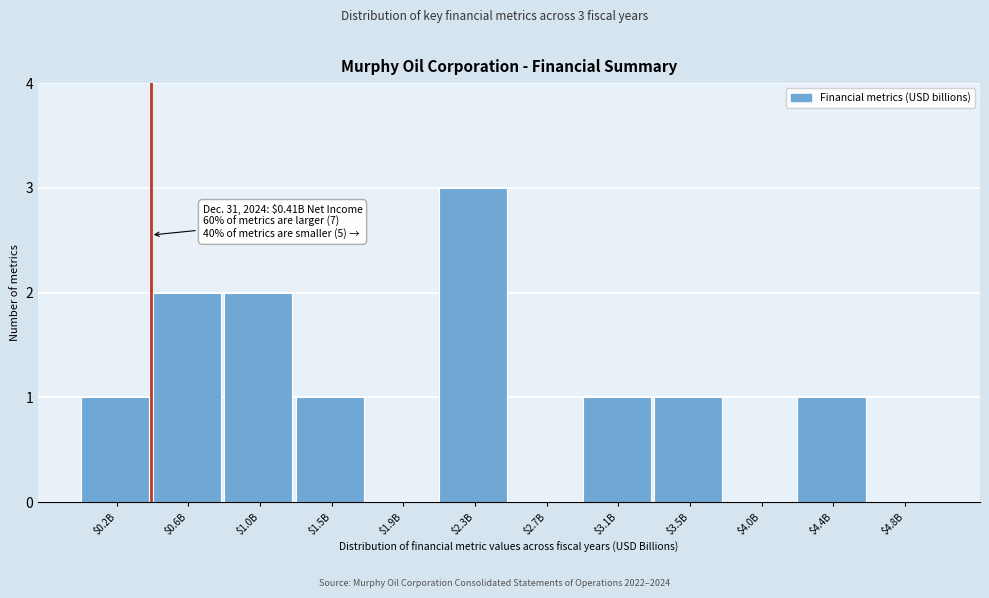

Which label corresponds to the largest value in the chart?

$2.3B